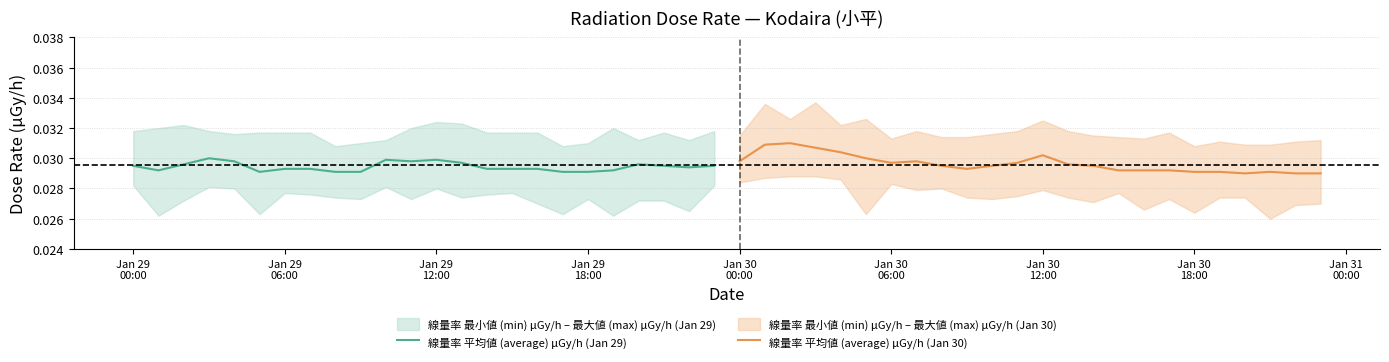

At how many categories does at least one series exceed 0?

24